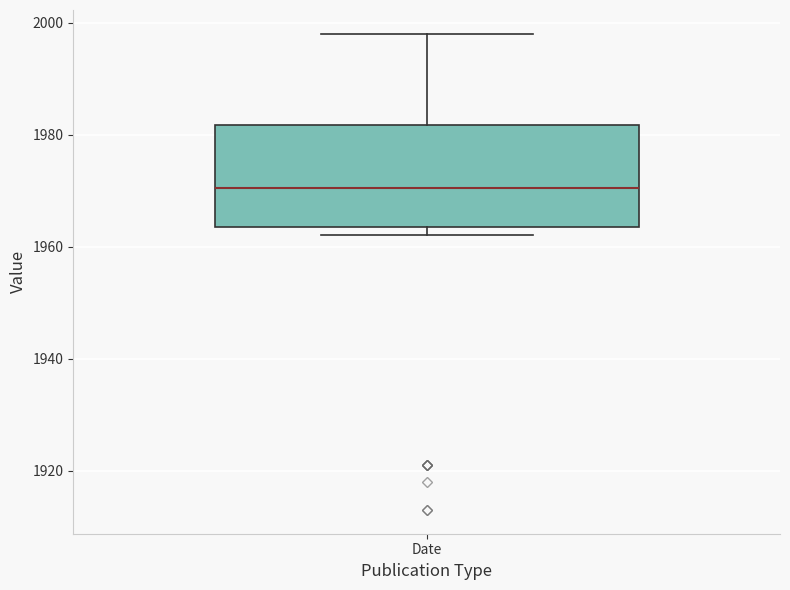

Where does the median line of the box for Date sit on the y-axis? The values are not printed on the chart, so give them approximately, as read against the axis.

1970